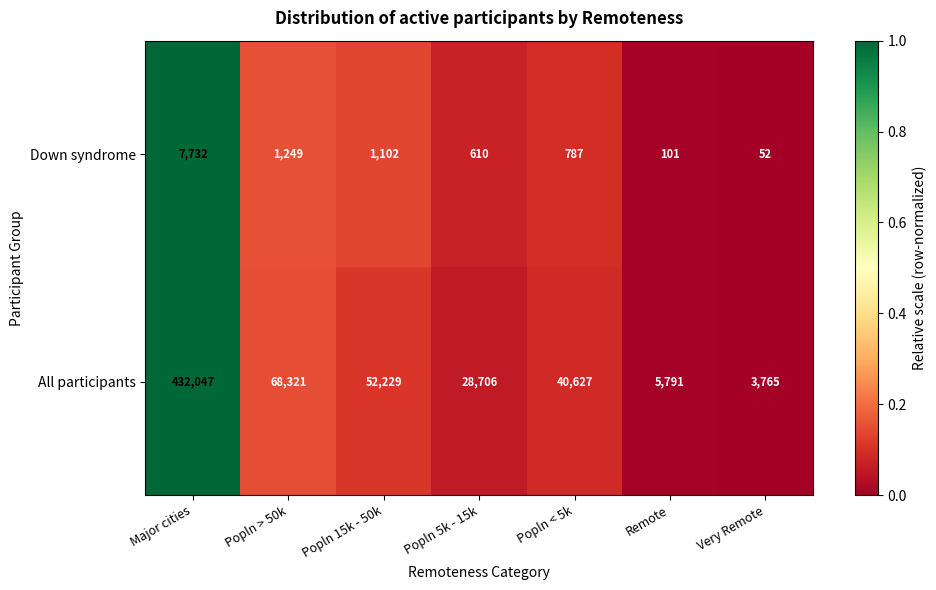

Which series has the largest total across all categories?

All participants